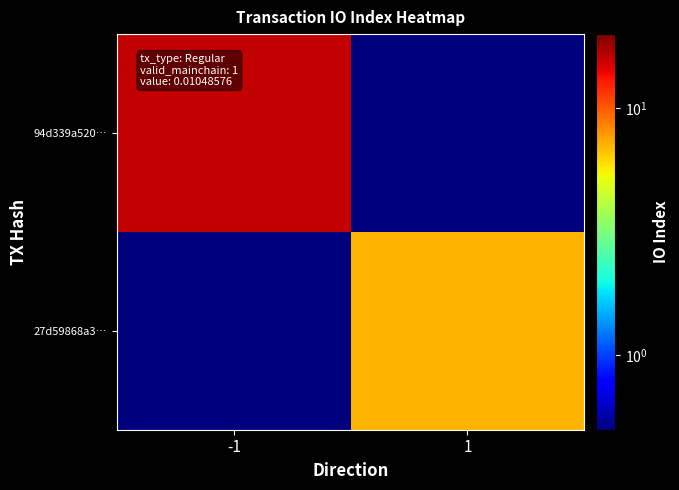

Count the number of data series in this chart.

2